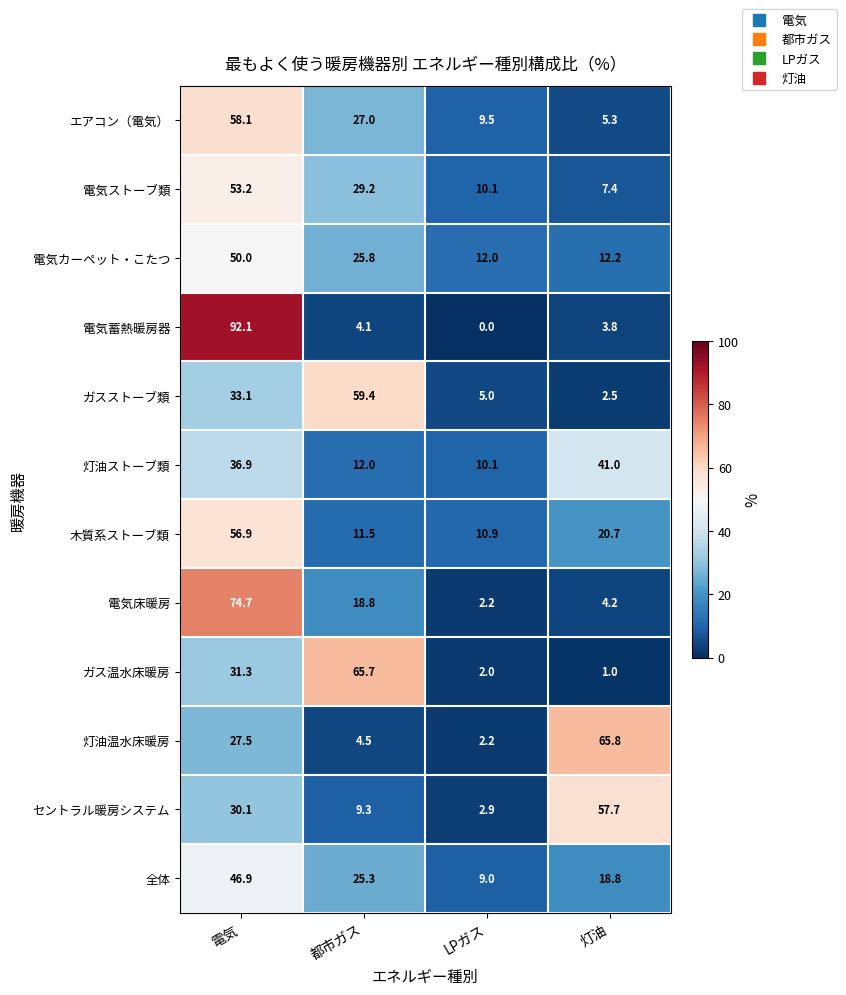

Which category has the highest value in the セントラル暖房システム series?

灯油